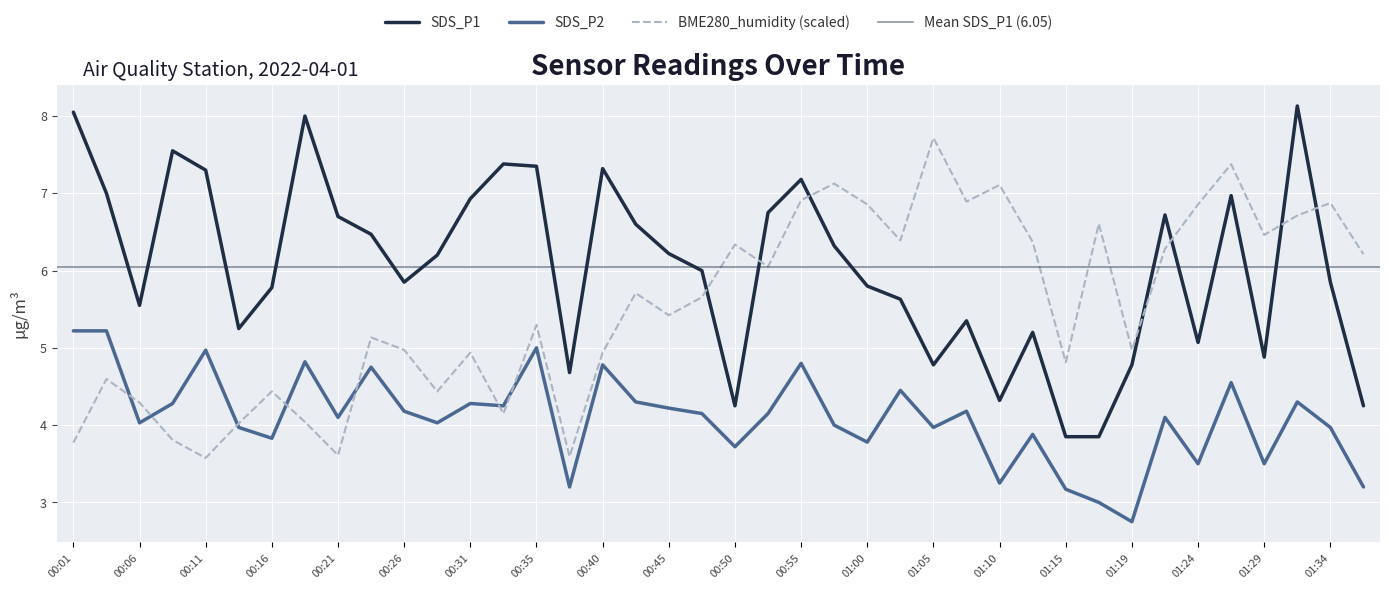

What is the minimum value for SDS_P1?

3.9